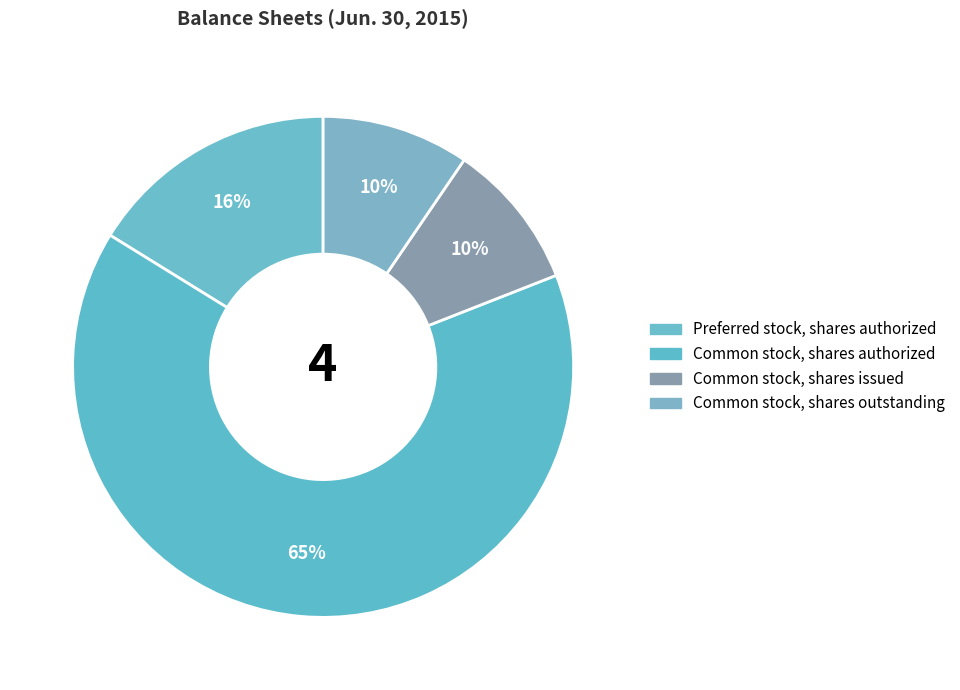

Which slice is the smallest?

Common stock, shares issued